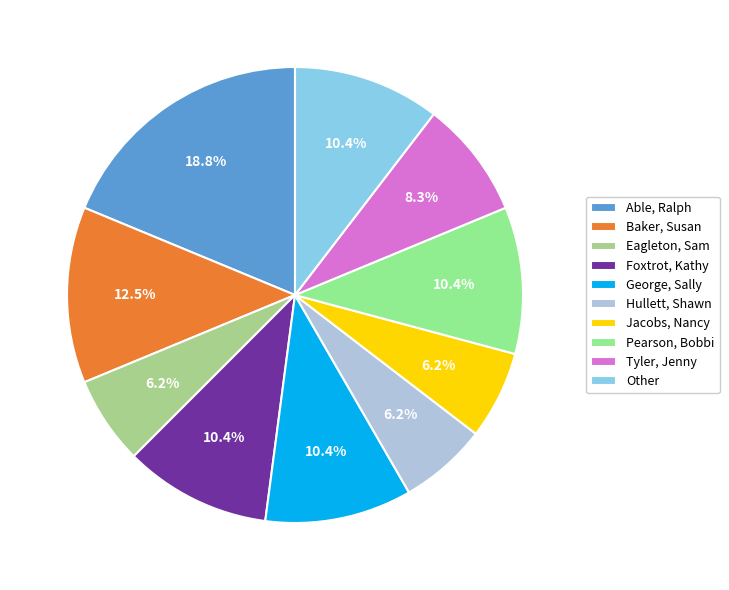

Which has a higher value, Tyler, Jenny or Jacobs, Nancy?

Tyler, Jenny